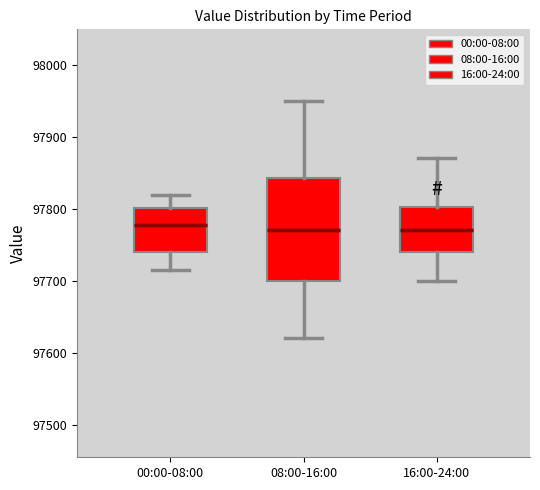

Where does the upper whisker of the box for 08:00-16:00 end on the y-axis? The values are not printed on the chart, so give them approximately, as read against the axis.

97950